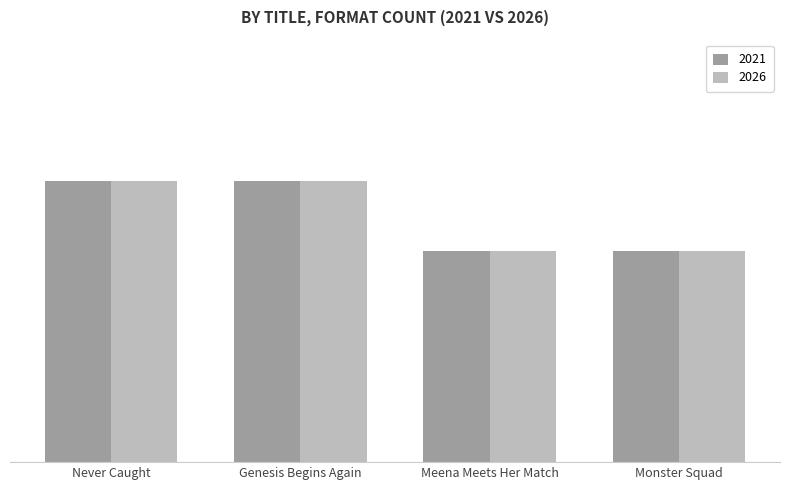

Are the bars horizontal?

No